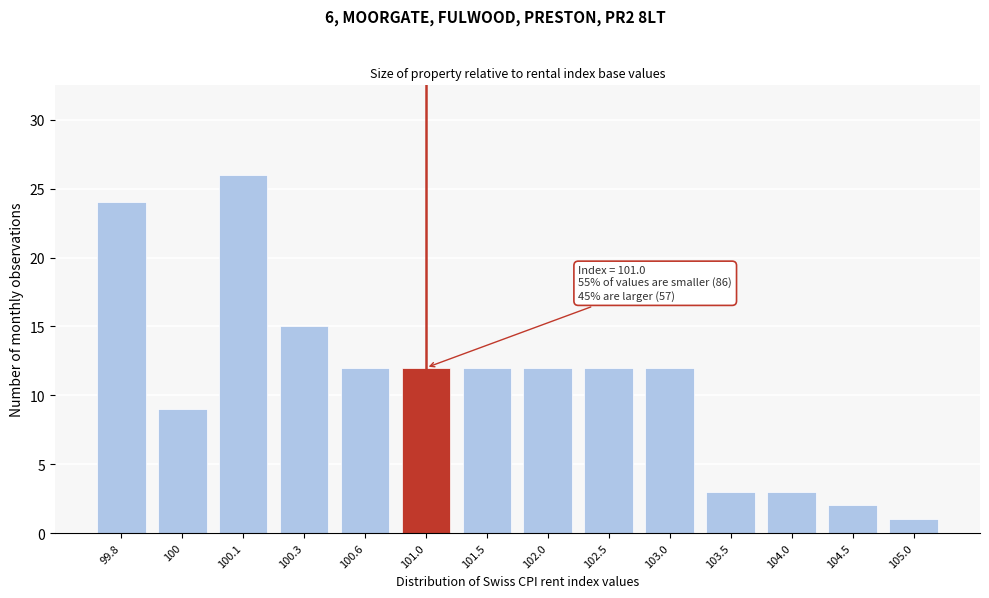

Reading left to right, extract all data points from this chart.

24	9	26	15	12	12	12	12	12	12	3	3	2	1